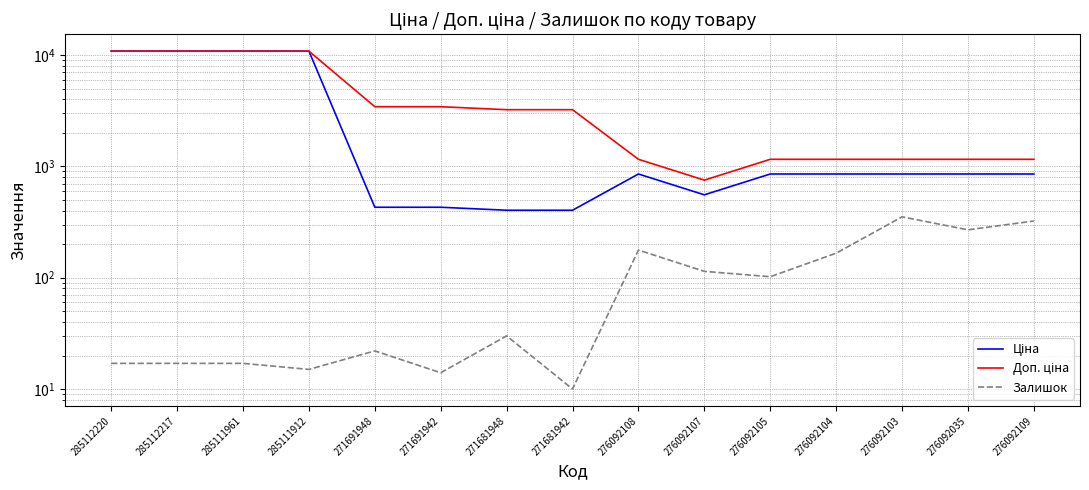

Reading left to right, extract all data points from this chart.

Ціна: 10840.1	10840.1	10840.1	10840.1	429.3	429.3	403.6	403.6	854.0	555.1	854.0	854.0	854.0	854.0	854.0
Доп. ціна: 10840.1	10840.1	10840.1	10840.1	3434.6	3434.6	3228.8	3228.8	1157.3	752.0	1157.3	1157.3	1157.3	1157.3	1157.3
Залишок: 17.0	17.0	17.0	15.0	22.0	14.0	30.0	10.0	177.0	114.0	102.0	166.0	352.0	269.0	323.0